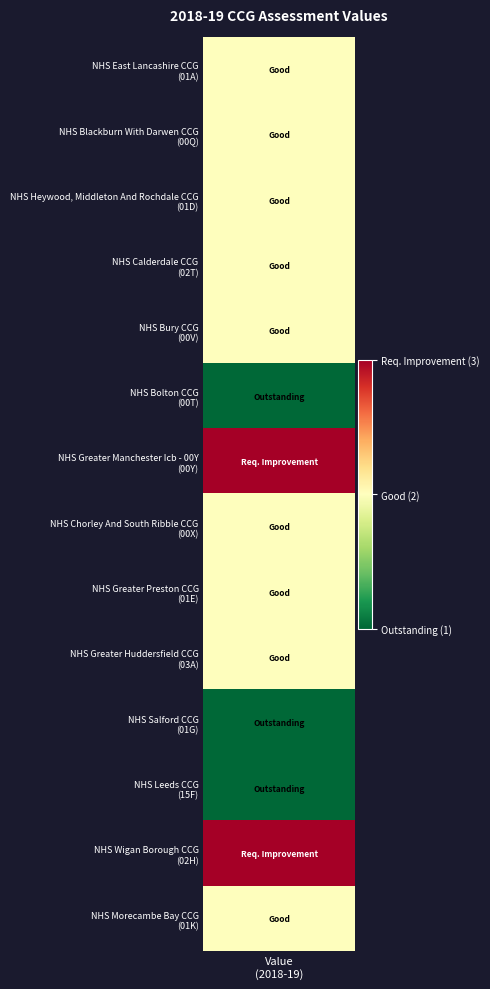

The chart shows a value of 2 at 11. True or false?

False